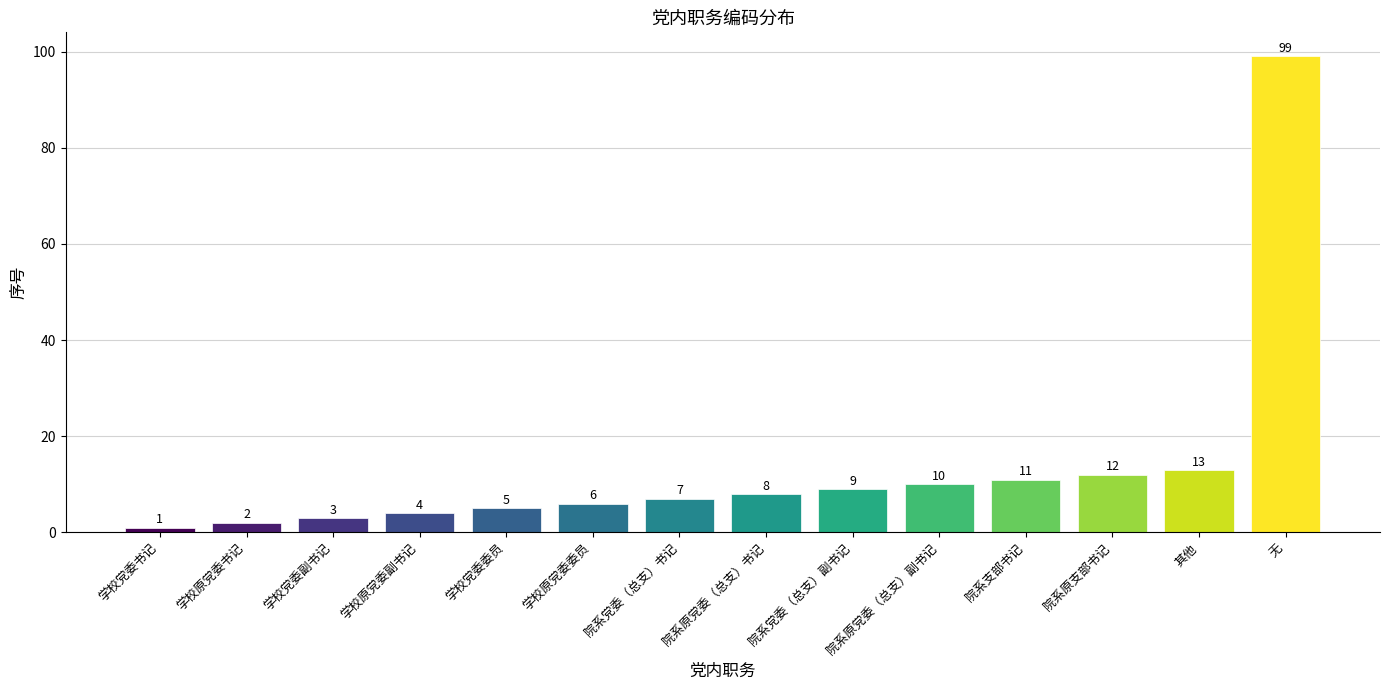

Rank the categories by value from lowest to highest.

学校党委书记, 学校原党委书记, 学校党委副书记, 学校原党委副书记, 学校党委委员, 学校原党委委员, 院系党委（总支）书记, 院系原党委（总支）书记, 院系党委（总支）副书记, 院系原党委（总支）副书记, 院系支部书记, 院系原支部书记, 其他, 无